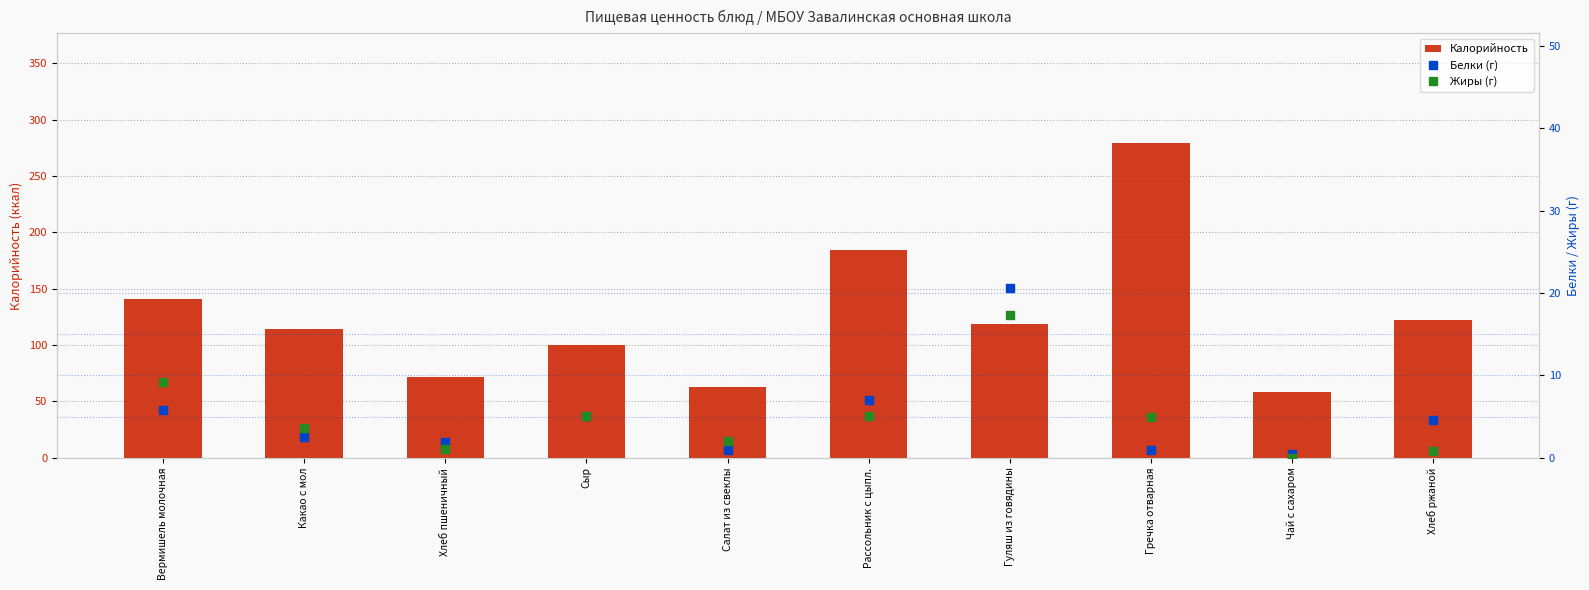

Is the value of Белки (г) at Рассольник с цыпл. greater than the value of Жиры (г) at Рассольник с цыпл.?

Yes